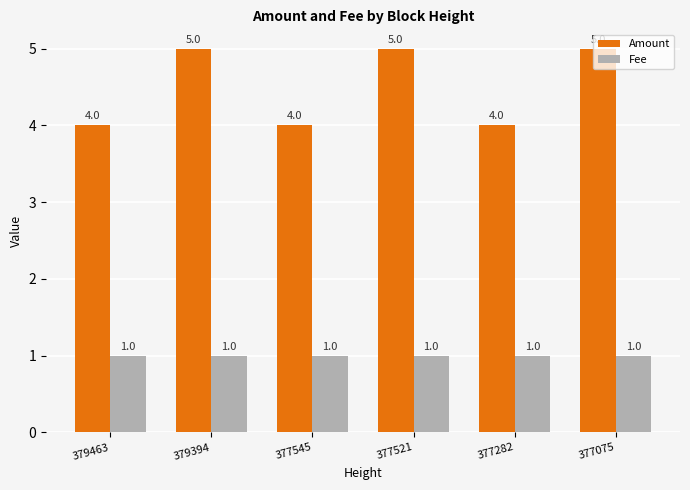

Between 377545 and 377521, which series saw the biggest shift?

Amount